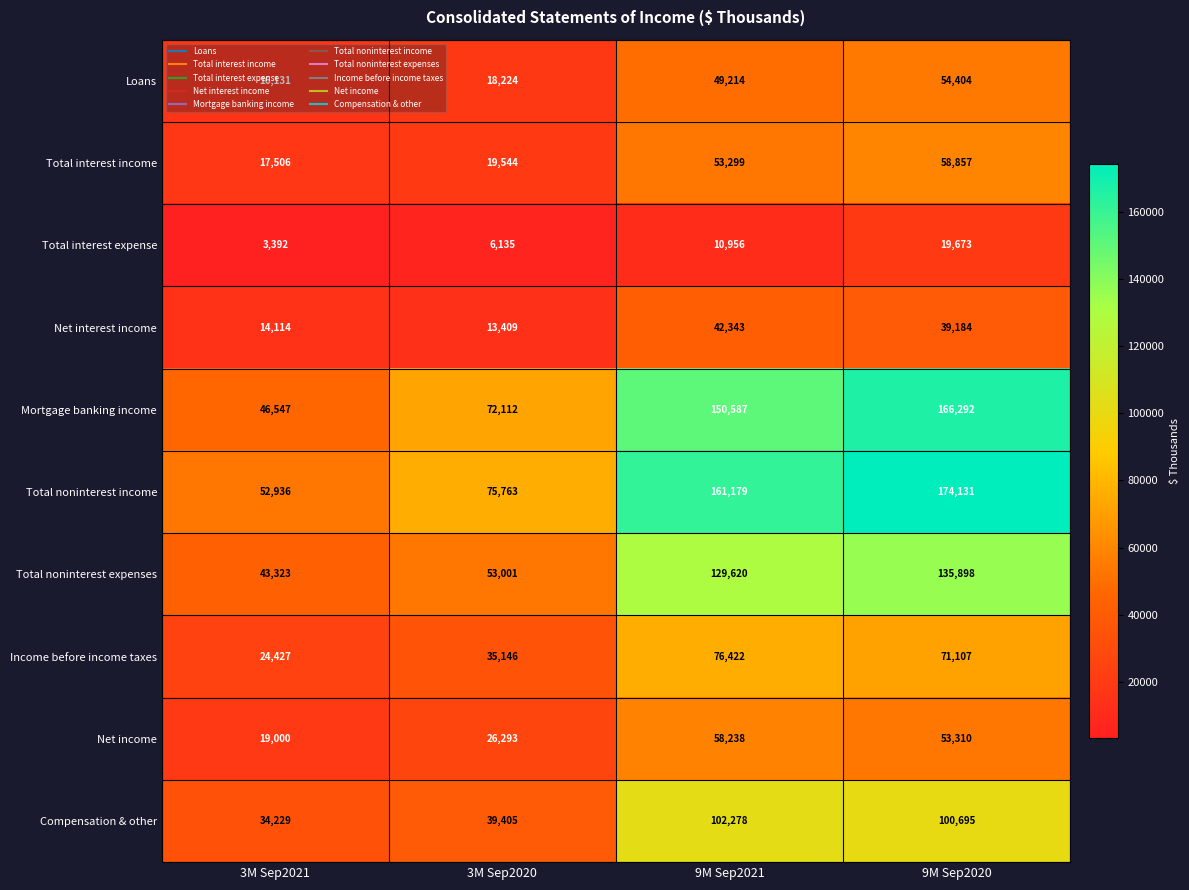

Which category has the lowest value in the Compensation & other series?

3M Sep2021